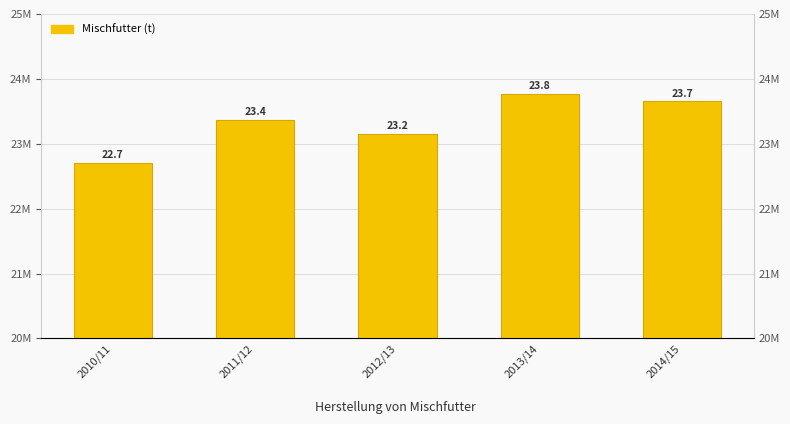

Reading left to right, what are all the values shown in this chart?

2010/11=22707232	2011/12=23367686	2012/13=23153744	2013/14=23768062	2014/15=23657211